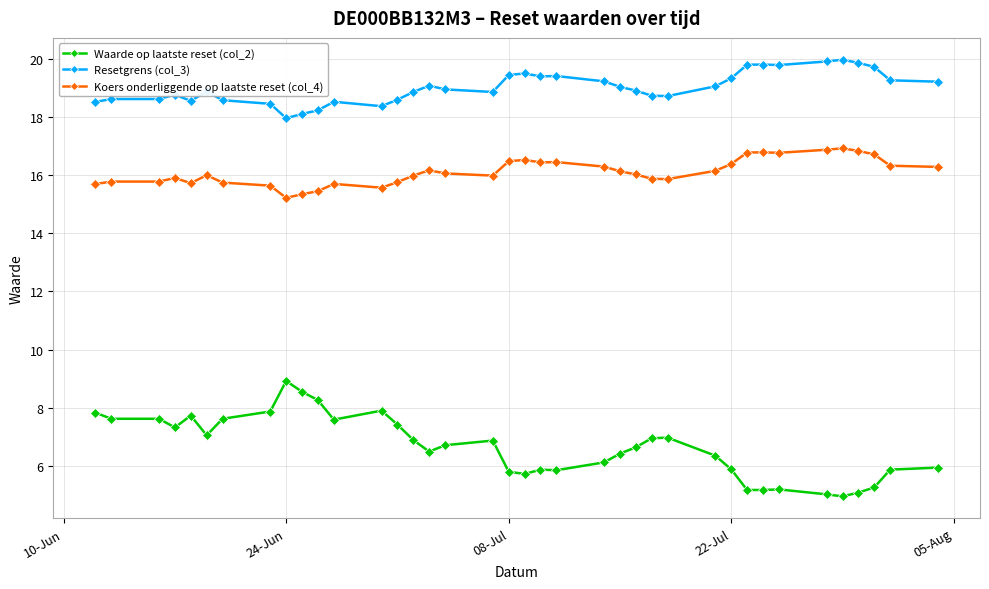

What is the value of the Resetgrens (col_3) point at the 24th from the left?

19.0